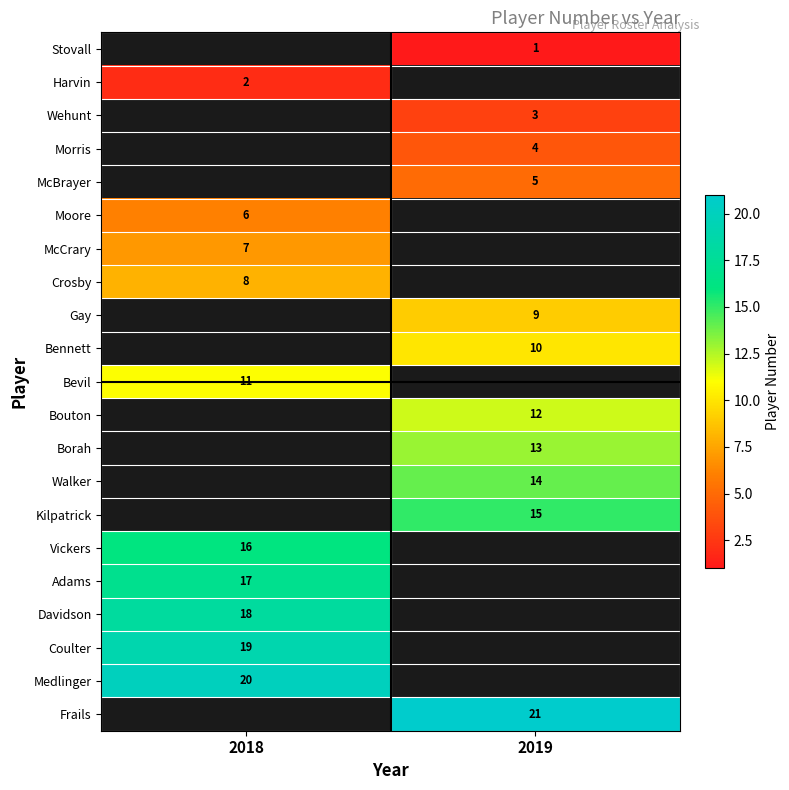

What is the spread (max minus min) of values at 2019?

20.0